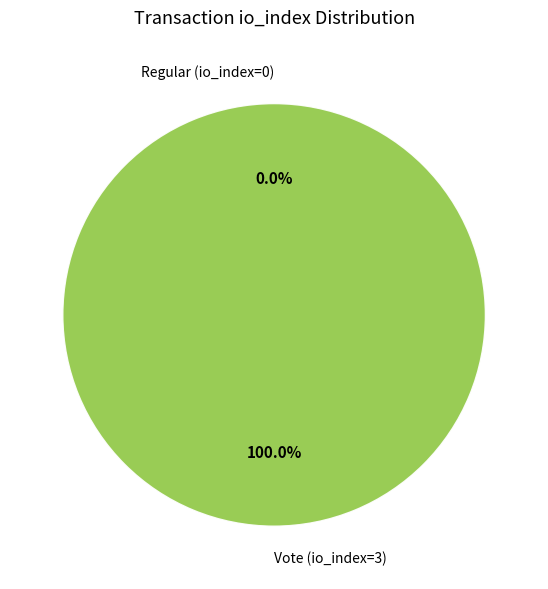

Which category has the smallest portion of the pie?

Regular (io_index=0)